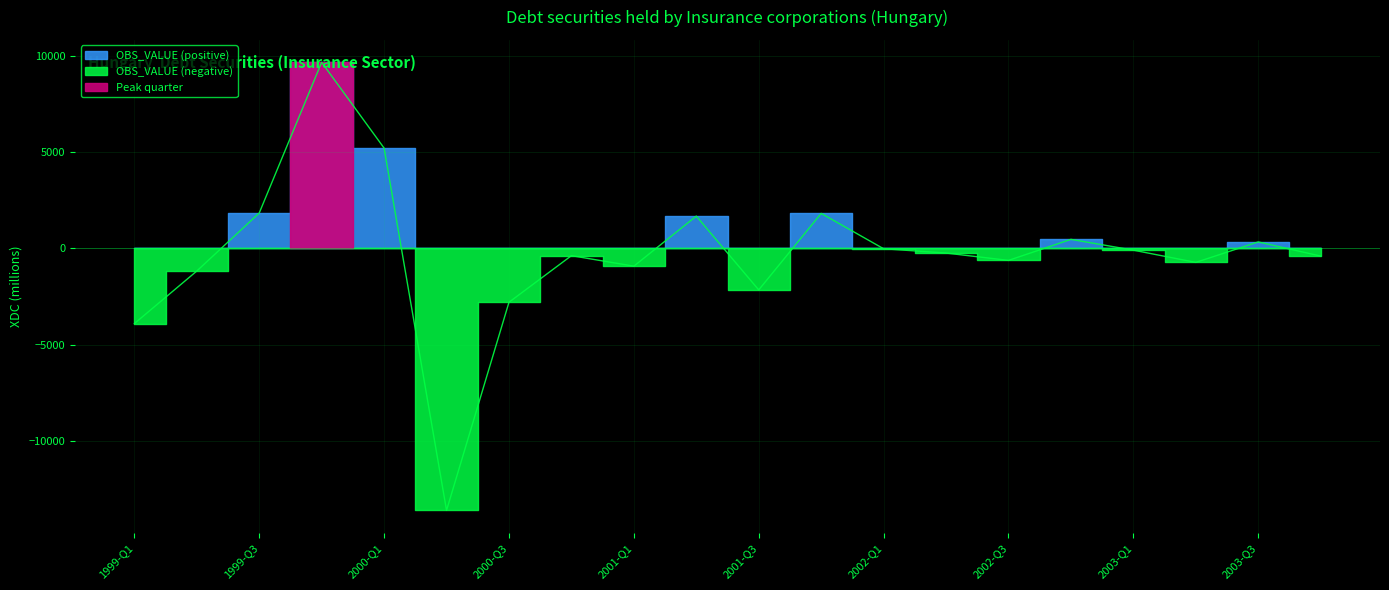

Reading right to left, what are all the values shown in this chart?

-404	332	-731	-96	465	-627	-246	-22	1812	-2158	1671	-927	-382	-2800	-13604	5202	9656	1832	-1180	-3908